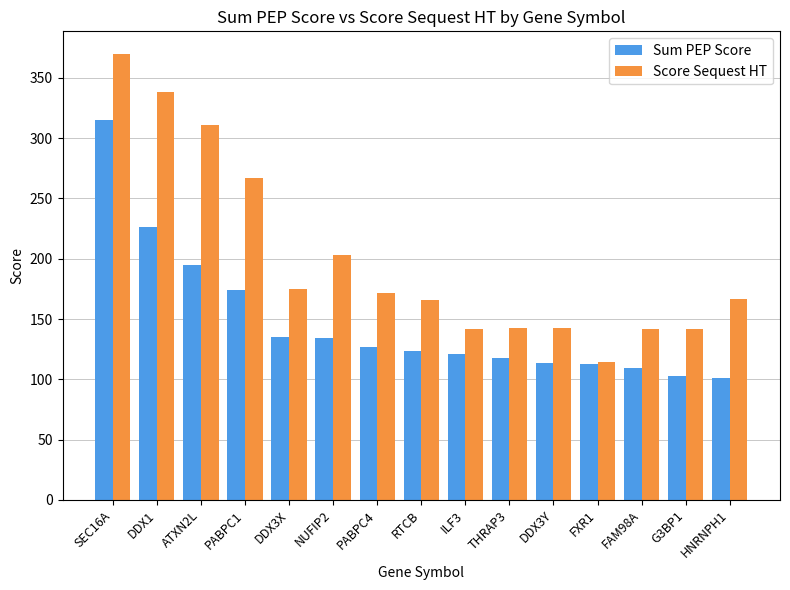

True or false: Score Sequest HT has a value of 123.7 at SEC16A.

False